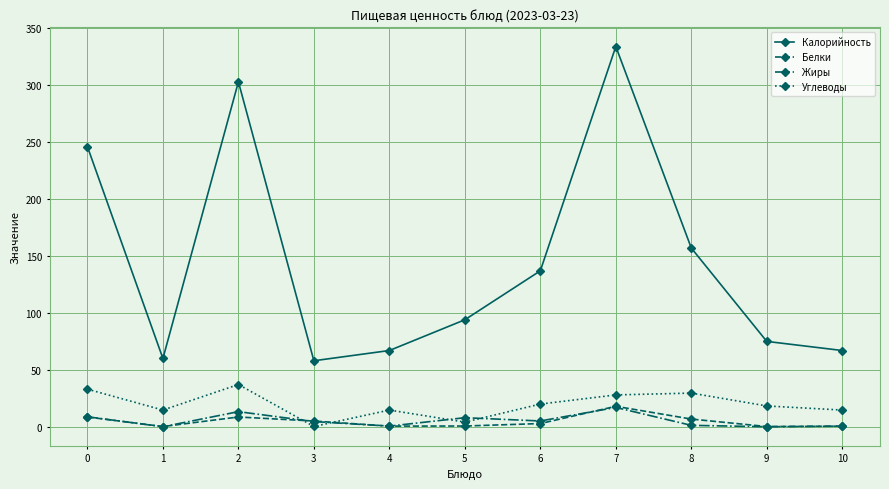

Does the chart display data point markers on the line(s)?

Yes